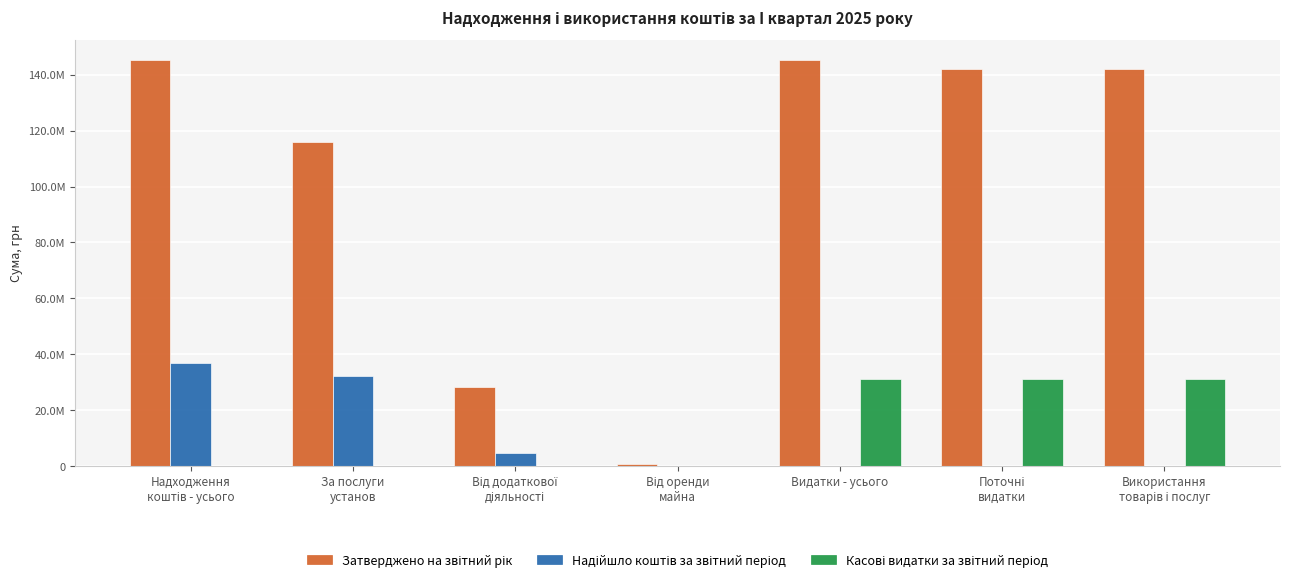

Which series changed the most between Надходження
коштів - усього and За послуги
установ?

Затверджено на звітний рік